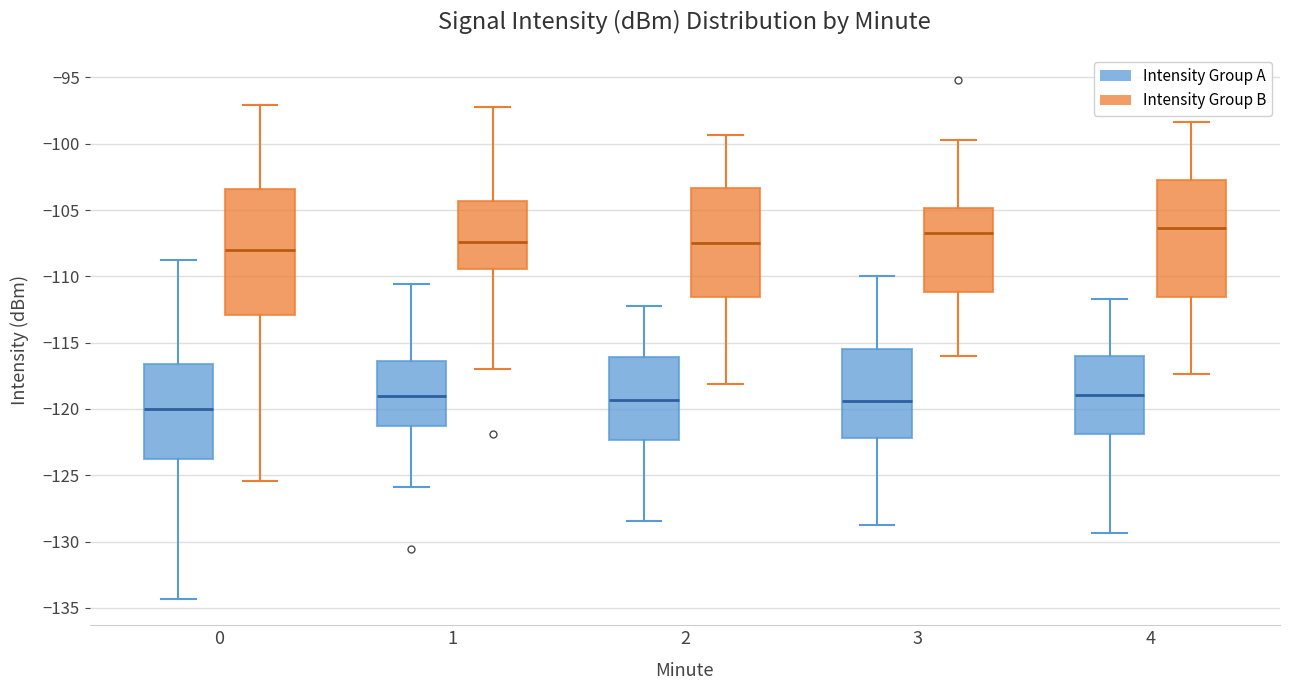

Reading left to right, read every box against the y-axis: the position of its median line, the range the box covers, and the ends of its whiskers. The values are not printed on the chart, so give them approximately, as read against the axis.

0 (Intensity Group A): median -120.0, box -124.0 to -116.5, whiskers -134.5 to -109.0
0 (Intensity Group B): median -108.0, box -113.0 to -103.5, whiskers -125.5 to -97.0
1 (Intensity Group A): median -119.0, box -121.5 to -116.5, whiskers -126.0 to -110.5
1 (Intensity Group B): median -107.5, box -109.5 to -104.5, whiskers -117.0 to -97.5
2 (Intensity Group A): median -119.5, box -122.5 to -116.0, whiskers -128.5 to -112.0
2 (Intensity Group B): median -107.5, box -111.5 to -103.5, whiskers -118.0 to -99.5
3 (Intensity Group A): median -119.5, box -122.0 to -115.5, whiskers -129.0 to -110.0
3 (Intensity Group B): median -107.0, box -111.0 to -105.0, whiskers -116.0 to -99.5
4 (Intensity Group A): median -119.0, box -122.0 to -116.0, whiskers -129.5 to -111.5
4 (Intensity Group B): median -106.5, box -111.5 to -102.5, whiskers -117.5 to -98.5